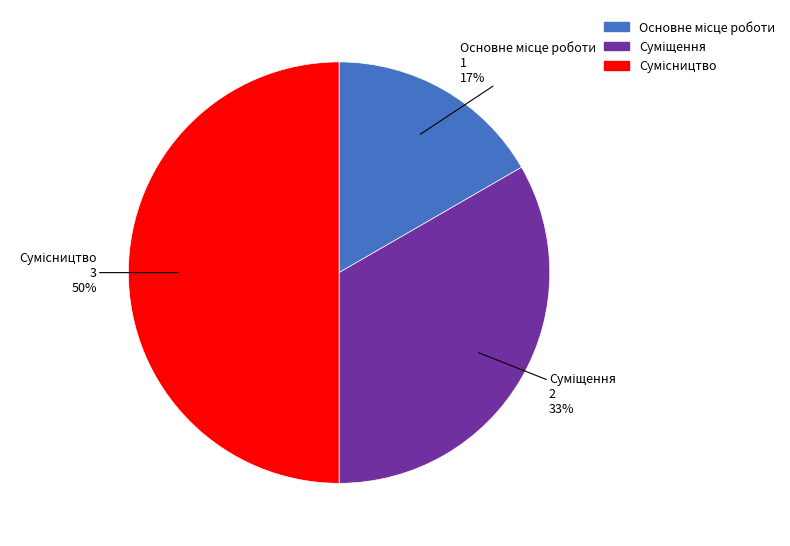

To the nearest percent, what is the difference between the largest and smallest slice percentages?

33%